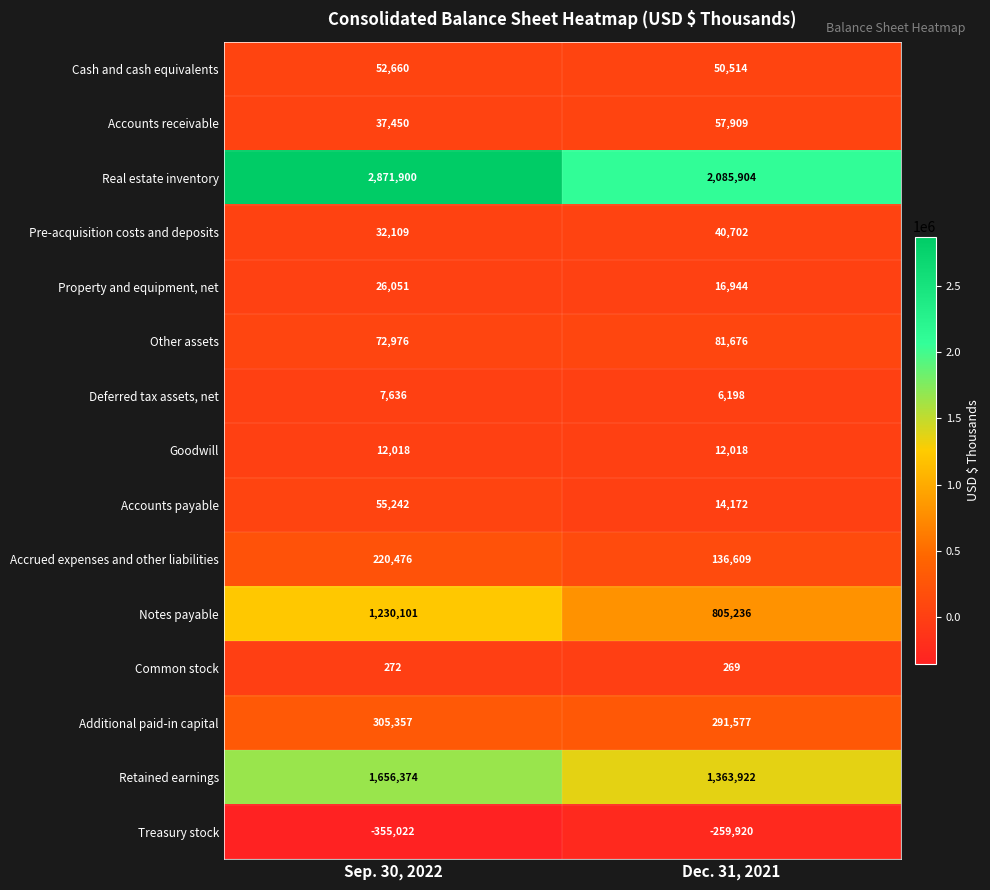

List the labels in order of Pre-acquisition costs and deposits value, smallest first.

Sep. 30, 2022, Dec. 31, 2021